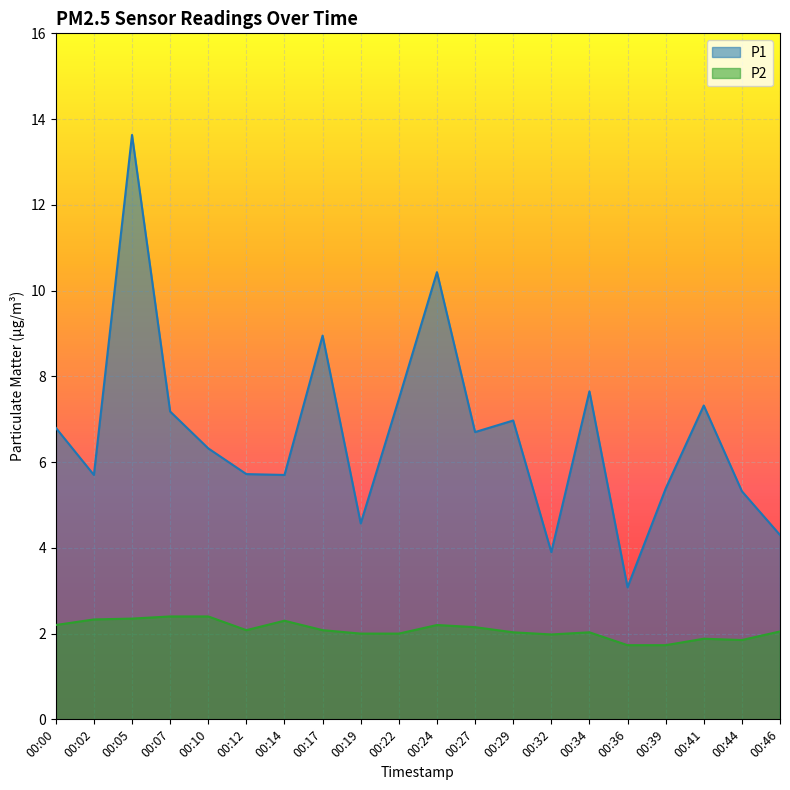

Between 00:17 and 00:39, which is larger?

00:17